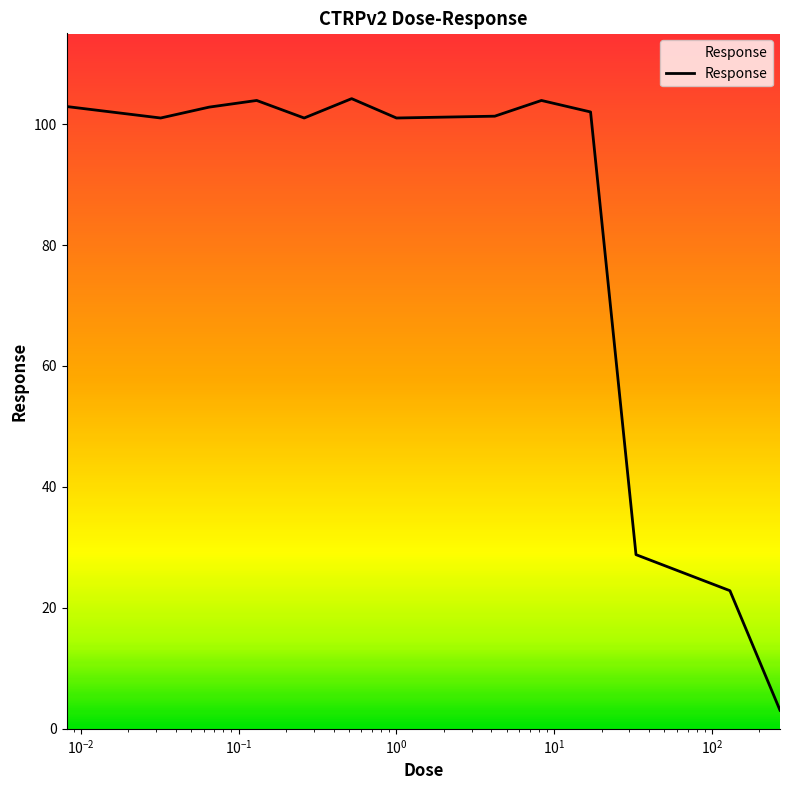

What is the maximum value shown in the chart?

104.2